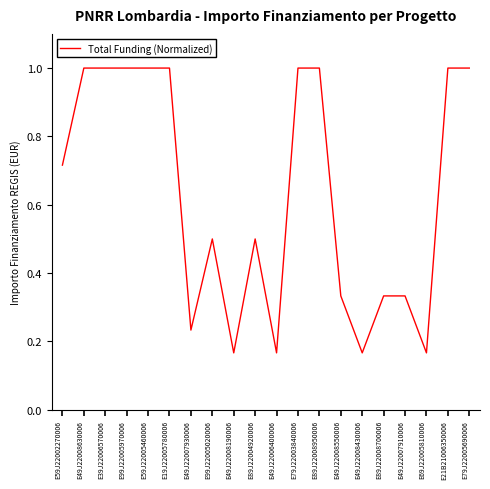

What is the difference between the maximum and minimum values?

0.8